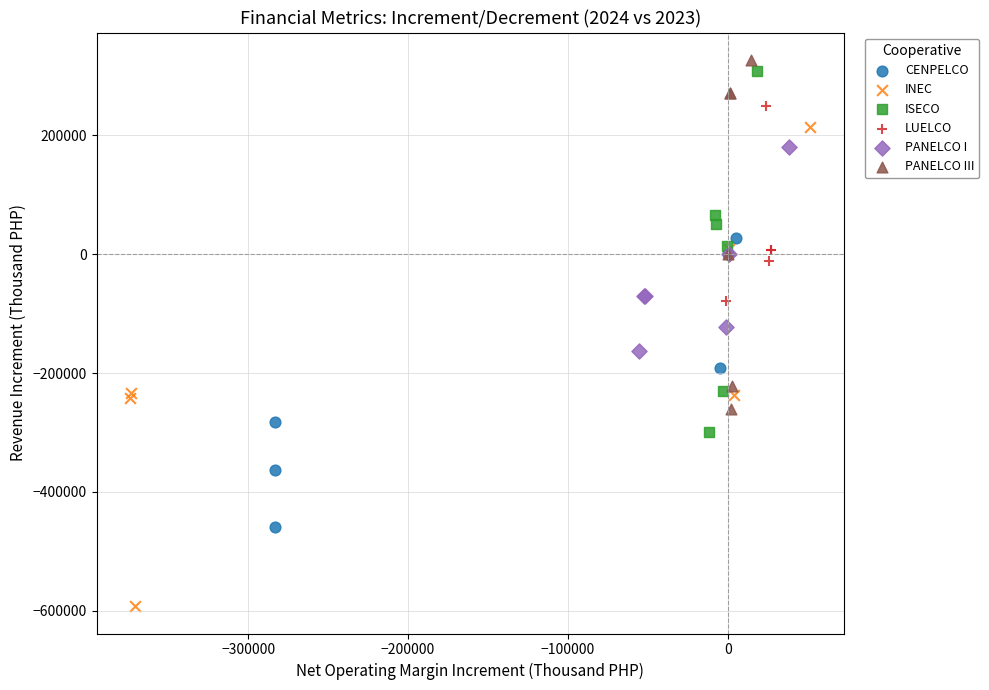

Which series has the widest spread of Y values?

INEC